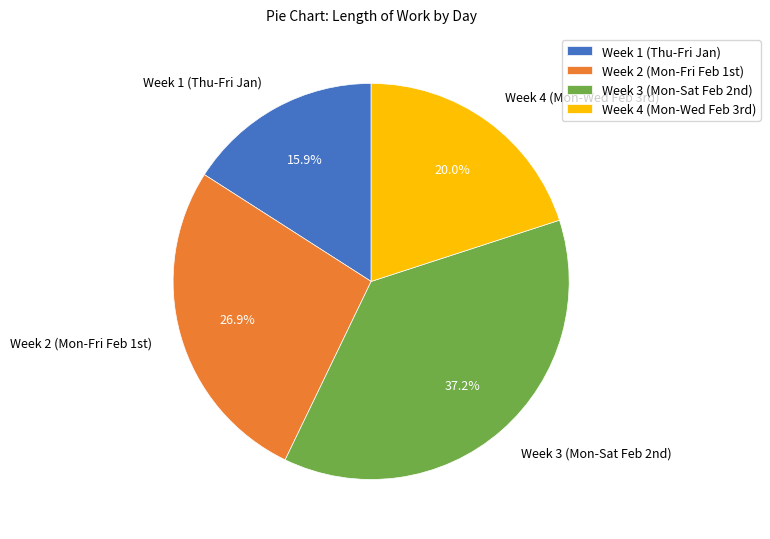

Which slice is the smallest?

Week 1 (Thu-Fri Jan)